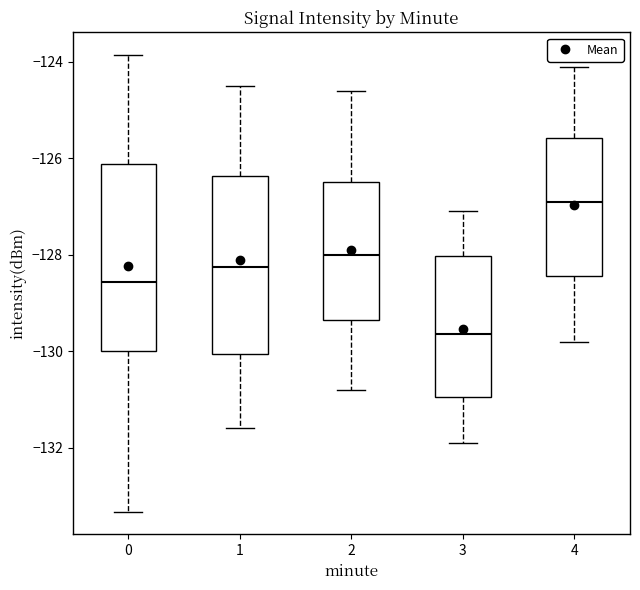

Reading left to right, read every box against the y-axis: the position of its median line, the range the box covers, and the ends of its whiskers. The values are not printed on the chart, so give them approximately, as read against the axis.

0: median -128.6, box -130.0 to -126.2, whiskers -133.4 to -123.8
1: median -128.2, box -130.0 to -126.4, whiskers -131.6 to -124.4
2: median -128.0, box -129.4 to -126.4, whiskers -130.8 to -124.6
3: median -129.6, box -131.0 to -128.0, whiskers -131.8 to -127.0
4: median -126.8, box -128.4 to -125.6, whiskers -129.8 to -124.0